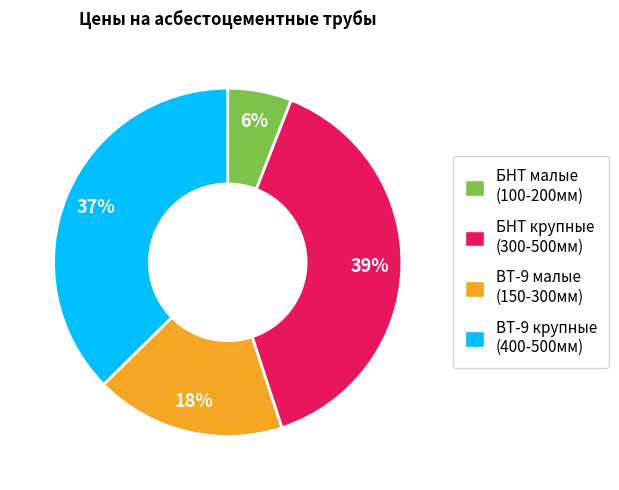

Rank the categories by value from lowest to highest.

БНТ малые (100-200мм), ВТ-9 малые (150-300мм), ВТ-9 крупные (400-500мм), БНТ крупные (300-500мм)